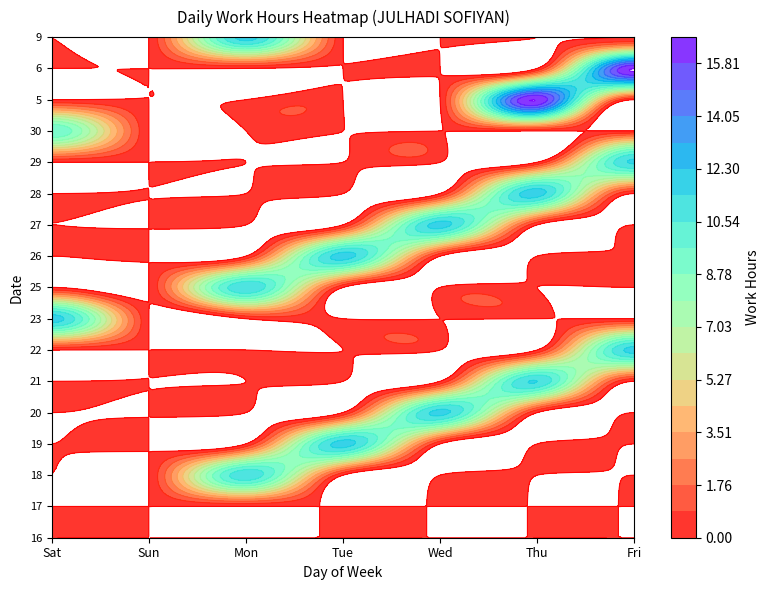

What is the spread (max minus min) of values at Tue?

11.8